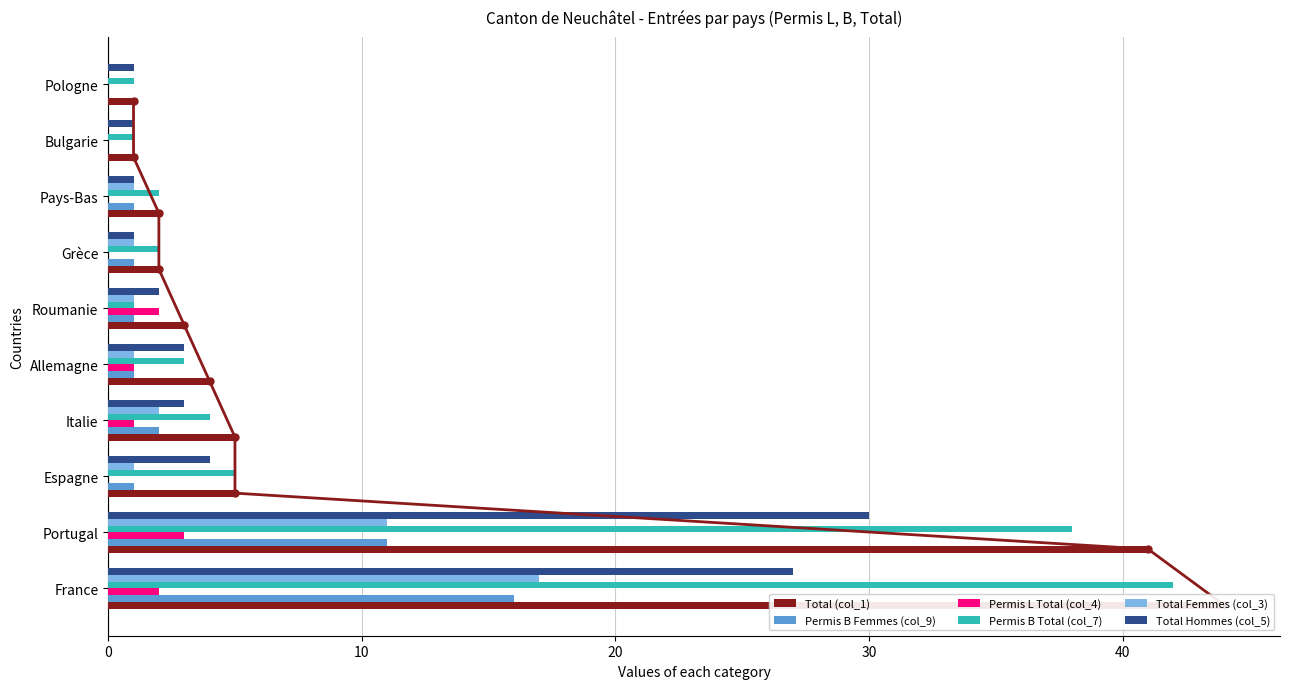

What is the highest value of the Permis L Total (col_4) series?

3